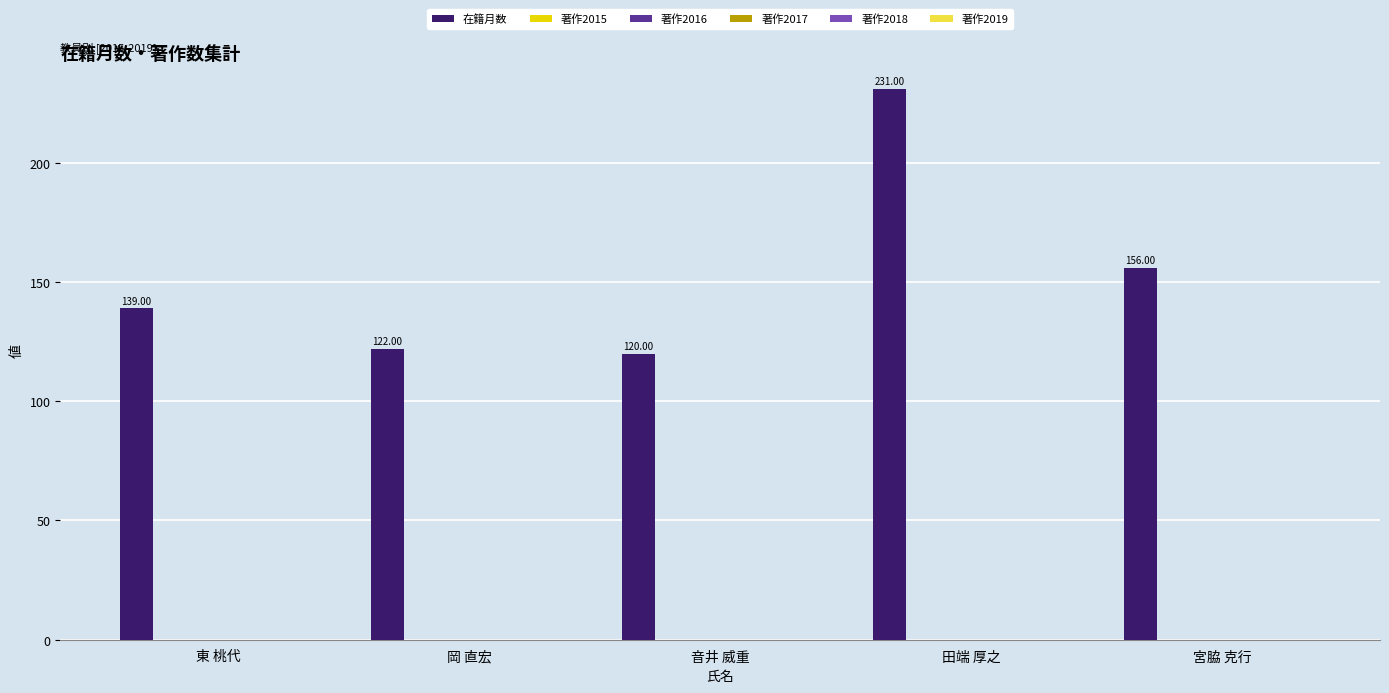

What is the sum of all values?

768